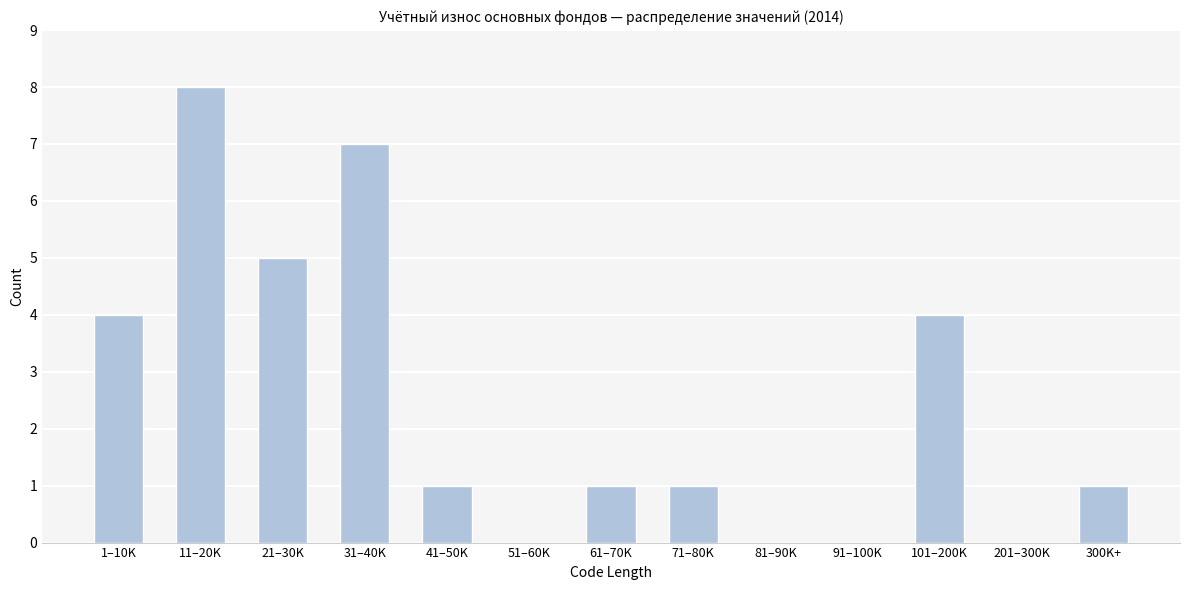

Reading left to right, extract all data points from this chart.

1–10K=4	11–20K=8	21–30K=5	31–40K=7	41–50K=1	51–60K=0	61–70K=1	71–80K=1	81–90K=0	91–100K=0	101–200K=4	201–300K=0	300K+=1